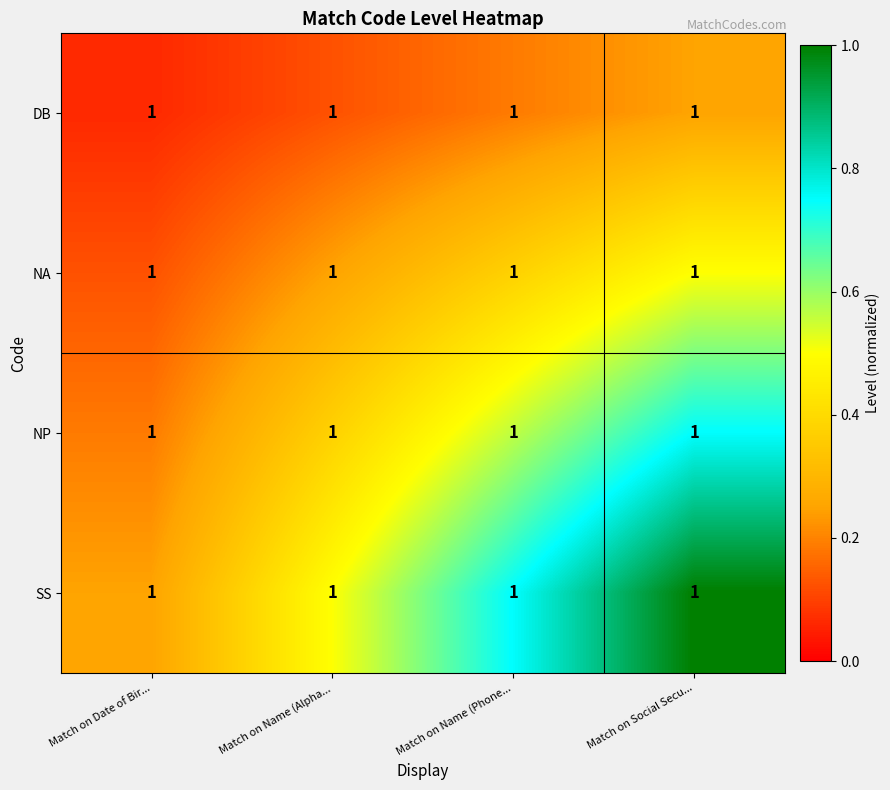

Rank the series by their average value, from highest to lowest.

SS, NP, NA, DB